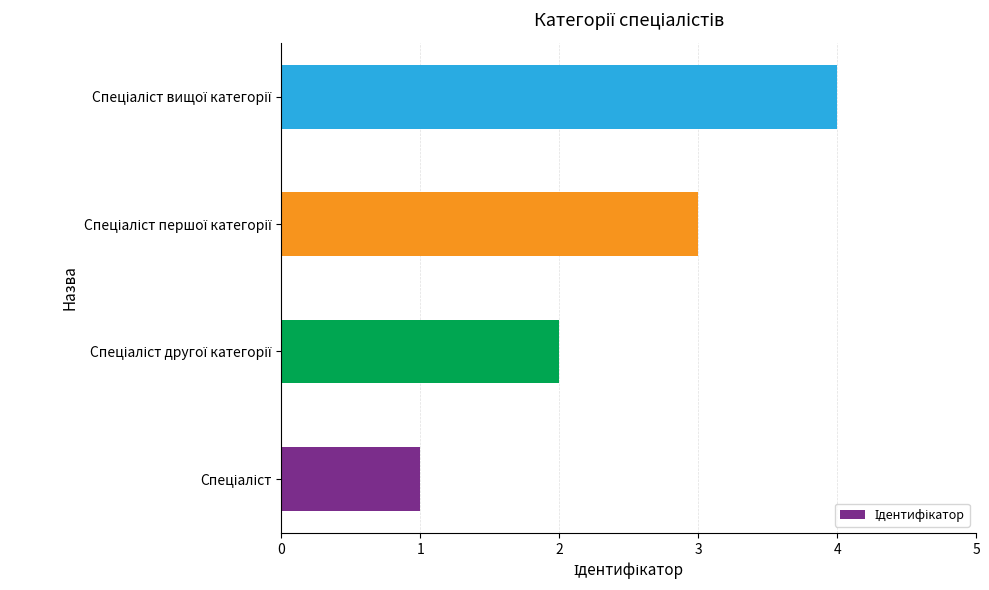

Does the chart contain stacked bars?

No